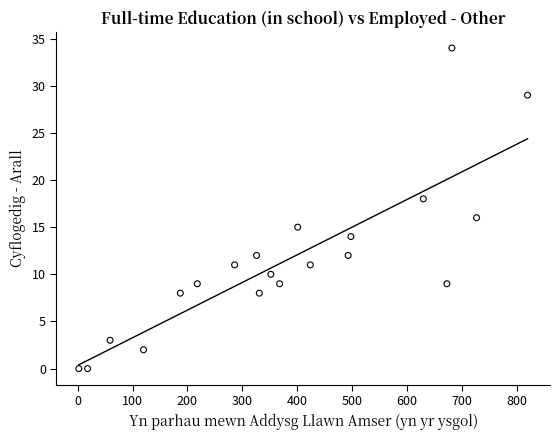

What is the range of X values (max minus min)?

818